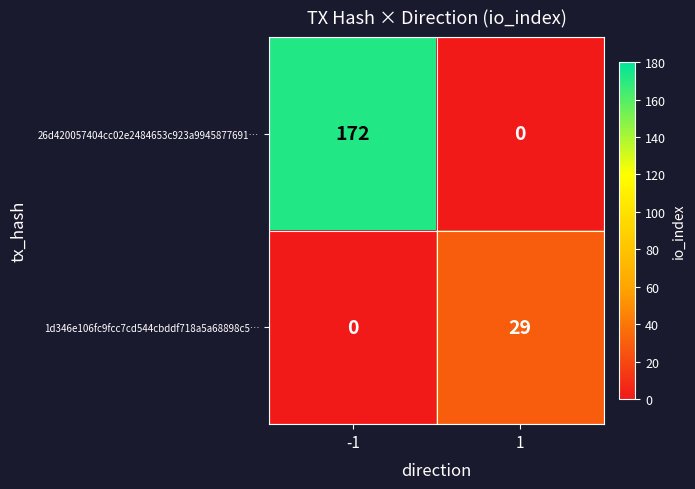

Which series has the largest range (max minus min)?

26d420057404cc02e2484653c923a9945877691…